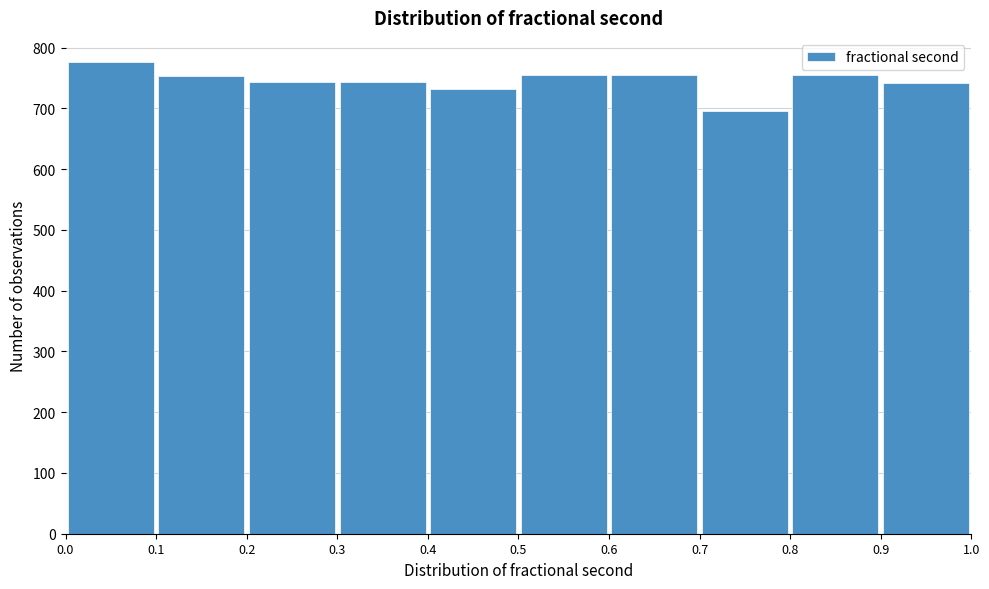

Reading left to right, list every bar in this chart as the range it spans on the x-axis followed by its height. The values are not printed on the chart, so give them approximately, as read against the axis.

0.0 to 0.1: 780
0.1 to 0.2: 750
0.2 to 0.3: 740
0.3 to 0.4: 740
0.4 to 0.5: 730
0.5 to 0.6: 760
0.6 to 0.7: 760
0.7 to 0.8: 700
0.8 to 0.9: 760
0.9 to 1.0: 740